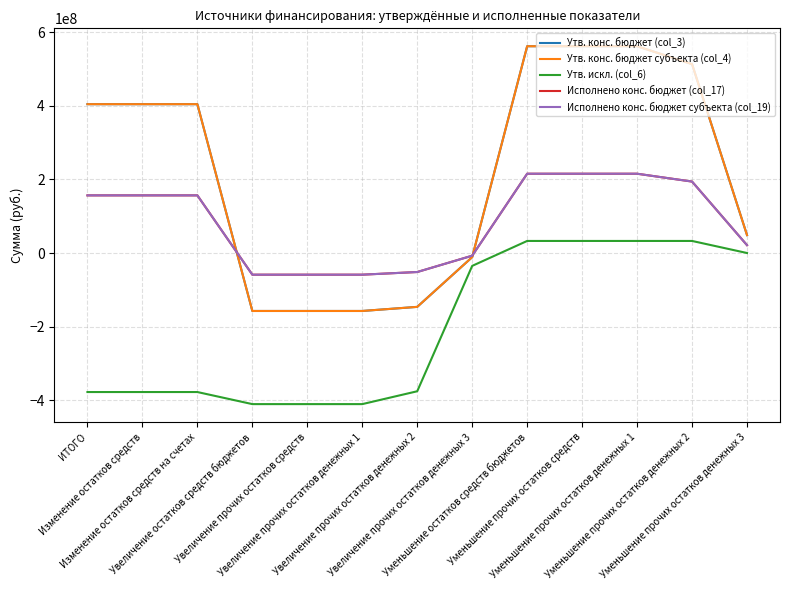

Is this an area chart (filled region under the line)?

No